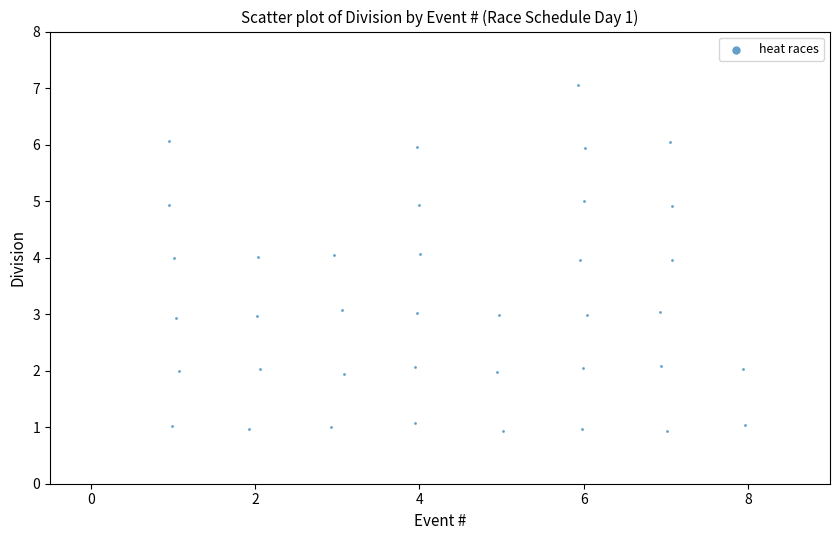

What is the range of X values (max minus min)?

7.0